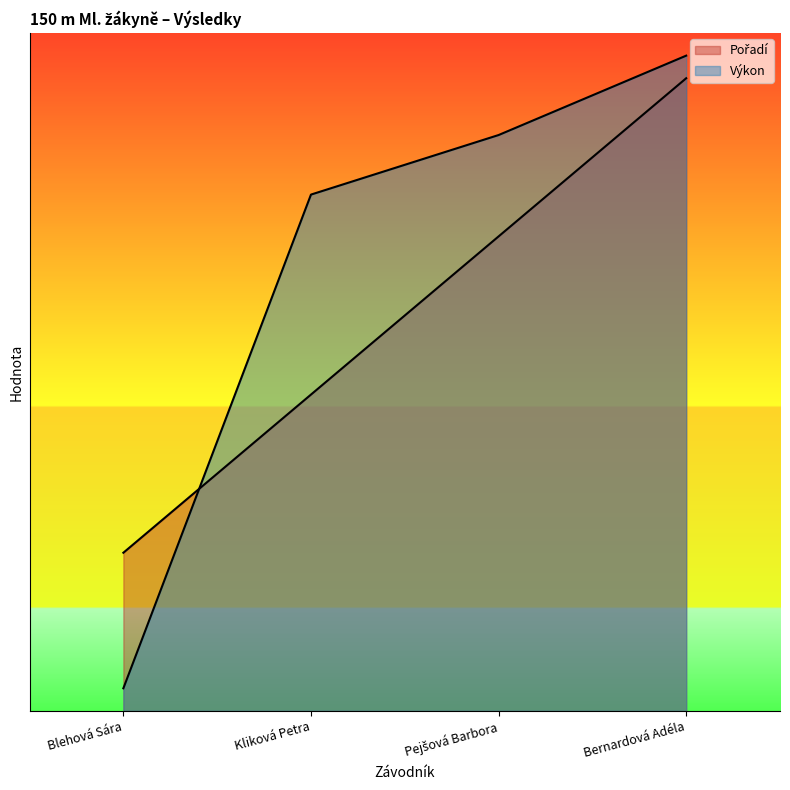

Which series has the largest range (max minus min)?

Výkon